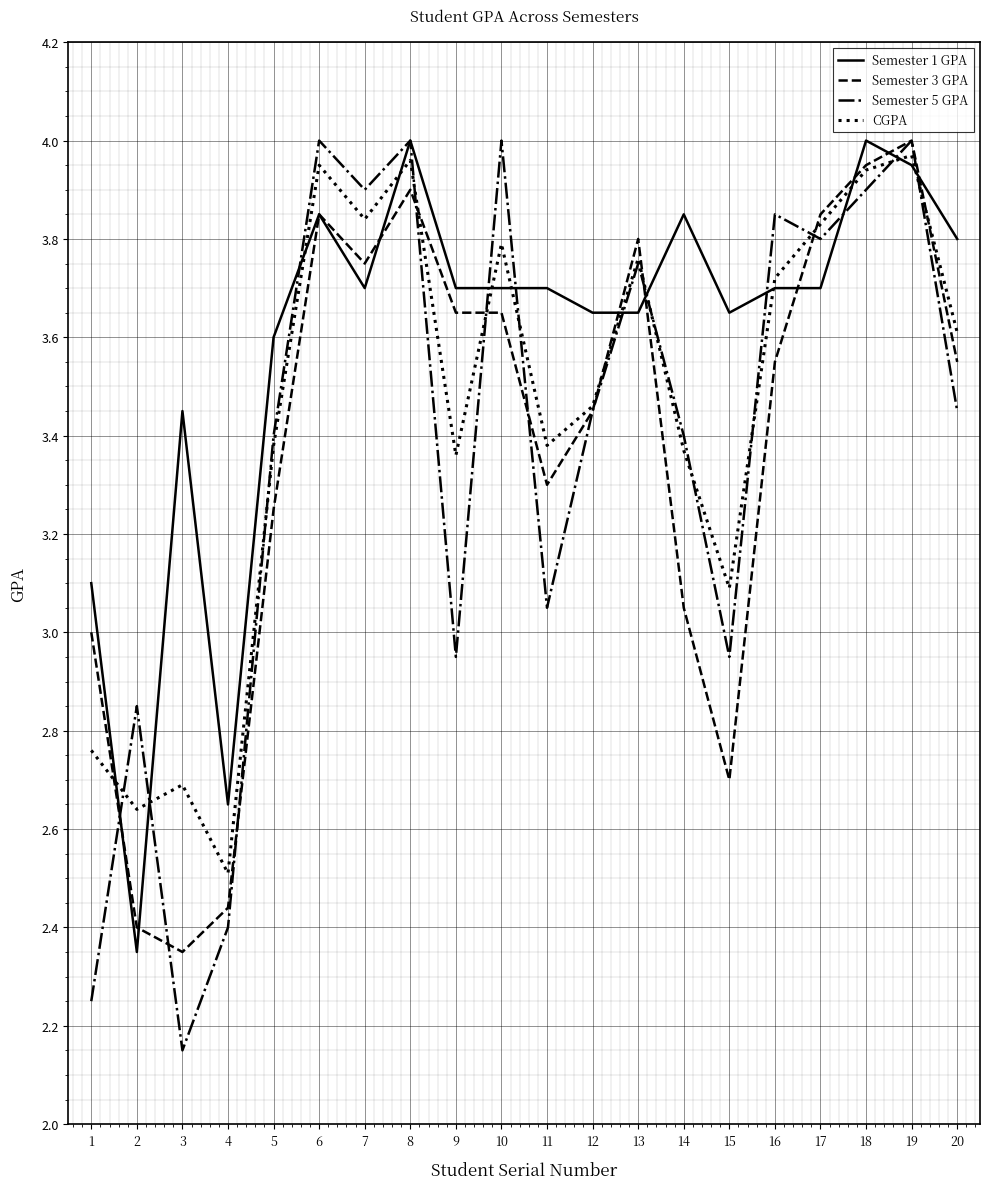

Rank the series at 20 from lowest to highest value.

Semester 5 GPA, Semester 3 GPA, CGPA, Semester 1 GPA